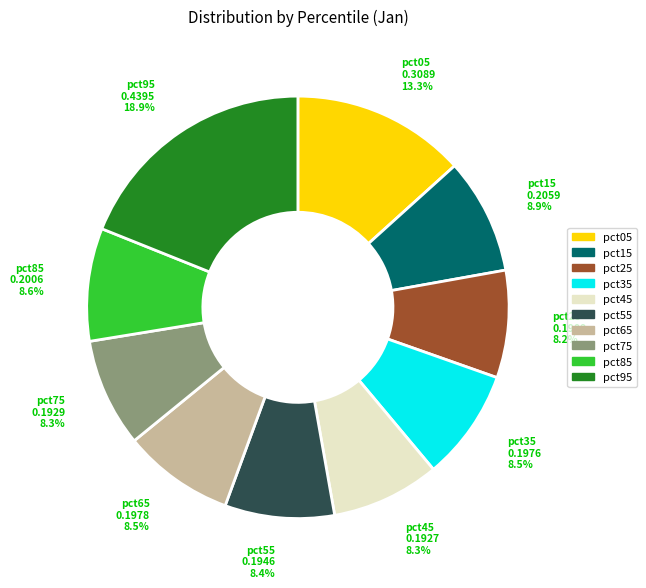

What is the largest slice in the pie chart?

pct95